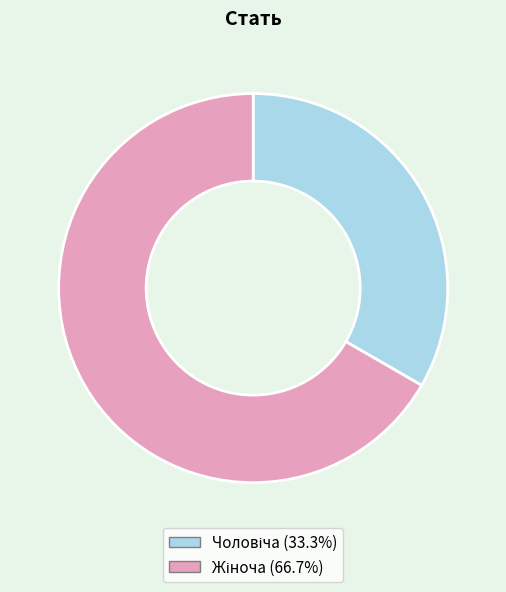

Count the number of slices in the pie.

2